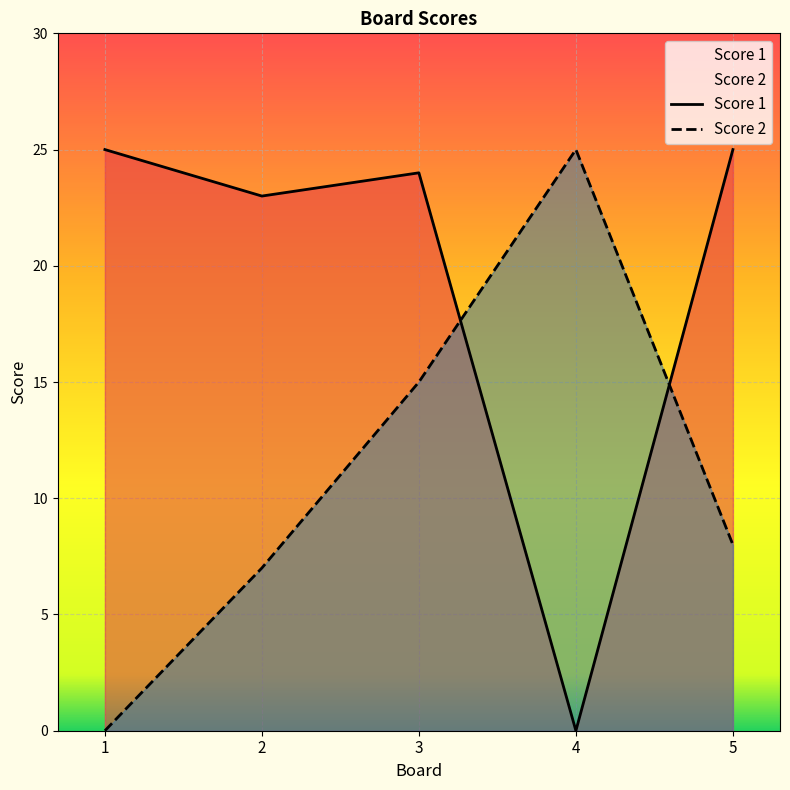

Rank the categories by Score 1 value from highest to lowest.

1, 5, 3, 2, 4